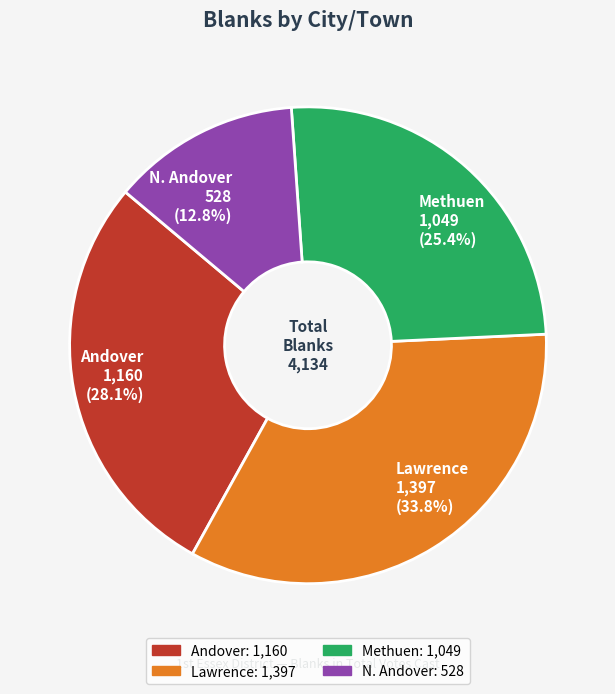

True or false: Methuen accounts for 25% of the total.

True